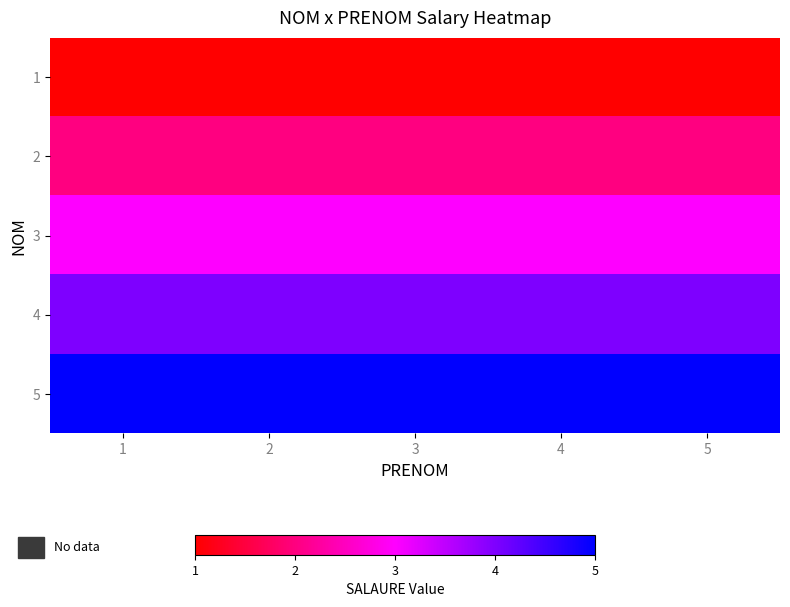

What is the spread (max minus min) of values at 4?

4